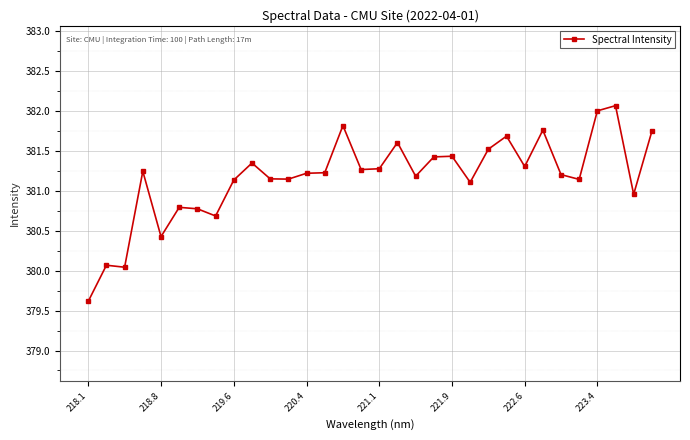

What is the value of the 7th point from the left?

380.8